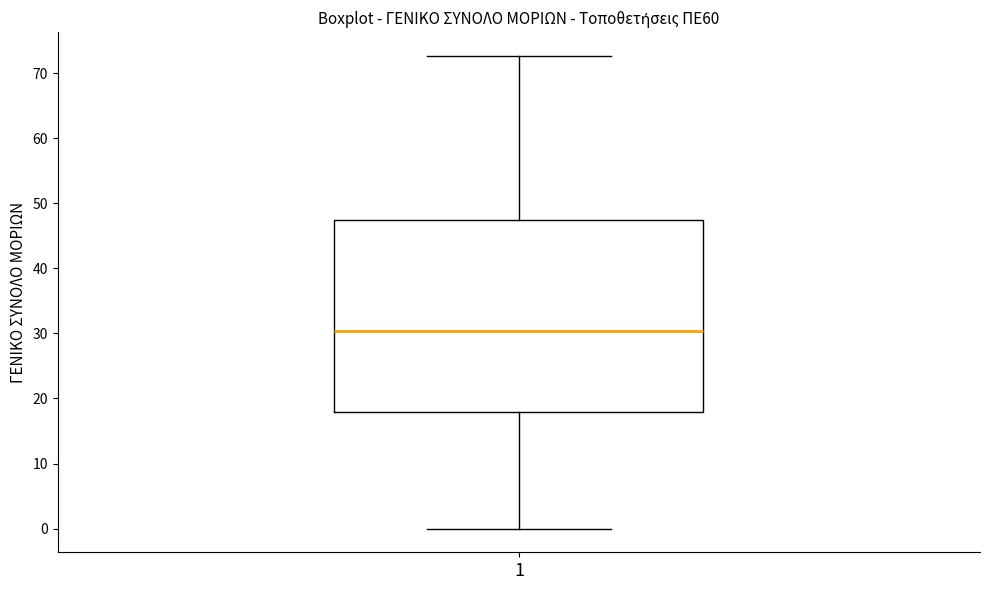

Read this box plot against the y-axis: the position of the median line, the range covered by the box, and the ends of both whiskers. The values are not printed on the chart, so give them approximately, as read against the axis.

median 30, box 18 to 48, whiskers 0 to 73